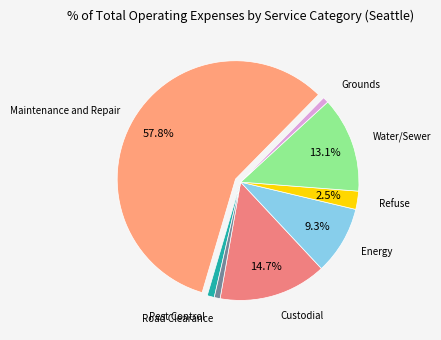

The Energy slice represents 1% of the pie. True or false?

False